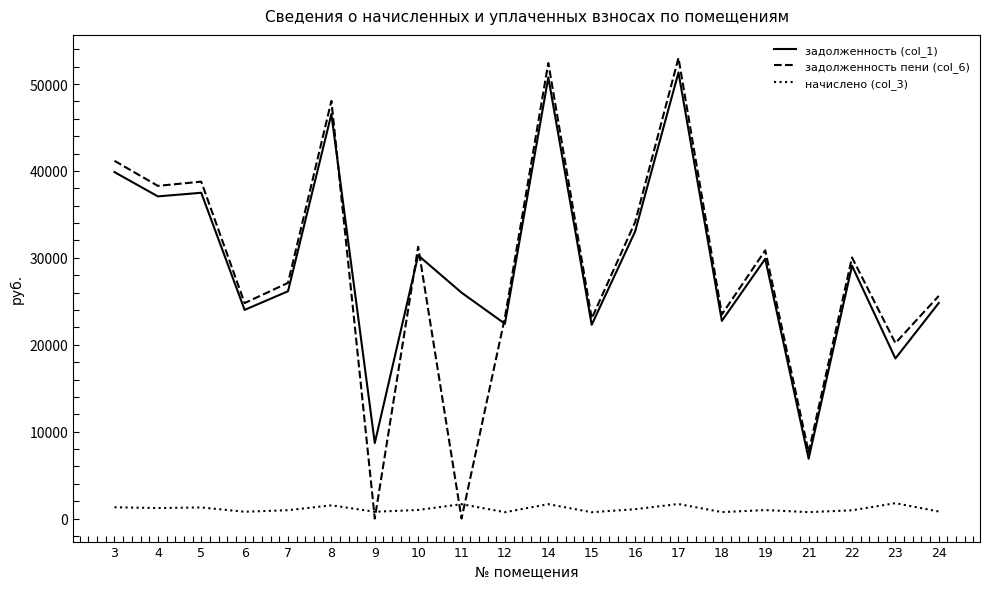

How many lines are shown in the chart?

3